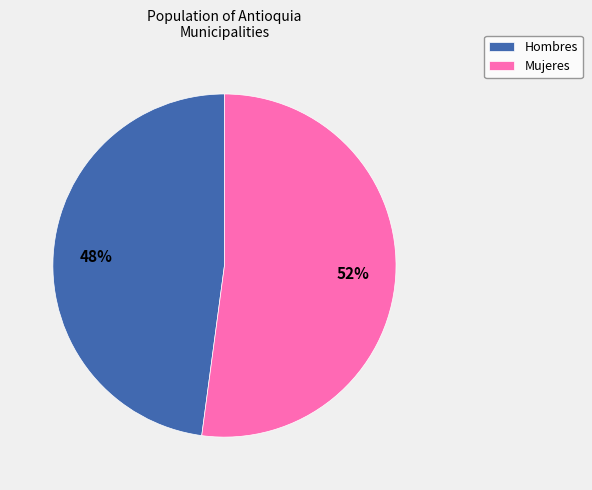

How many segments does this pie chart have?

2